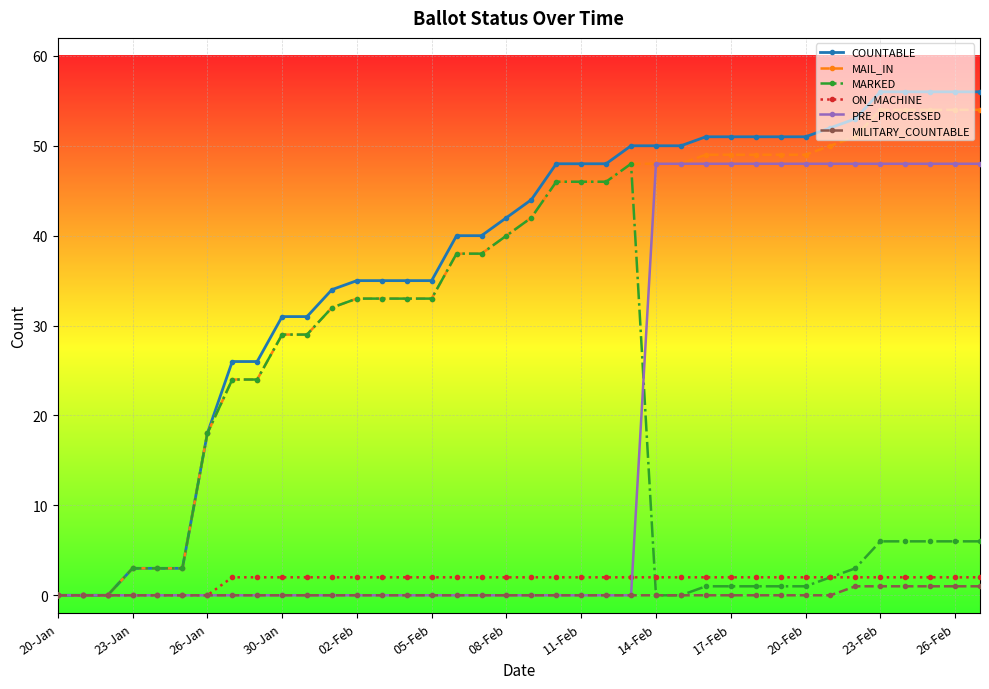

At how many categories does at least one series exceed 8?

32